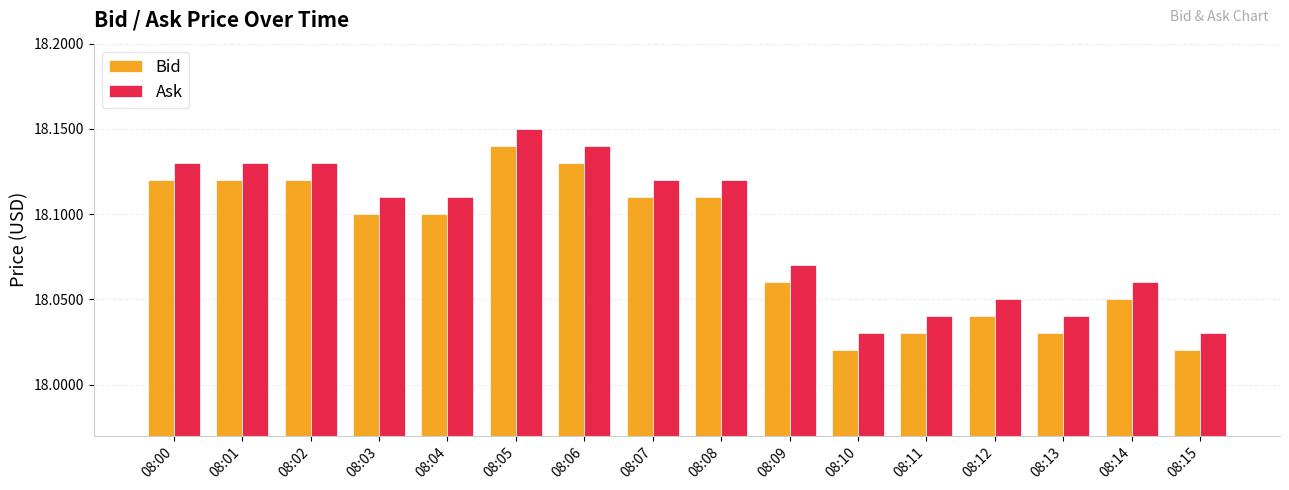

Which label corresponds to the largest value in the chart?

08:05